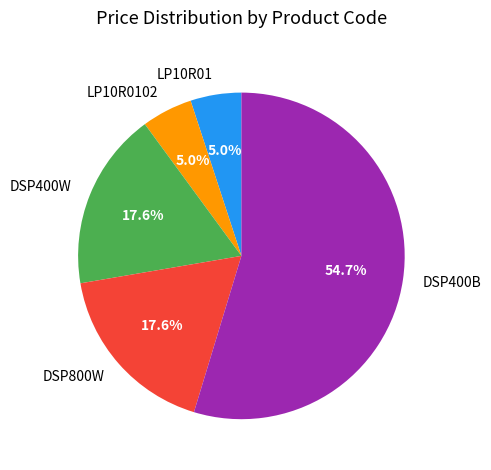

Which slice is the largest?

DSP400B